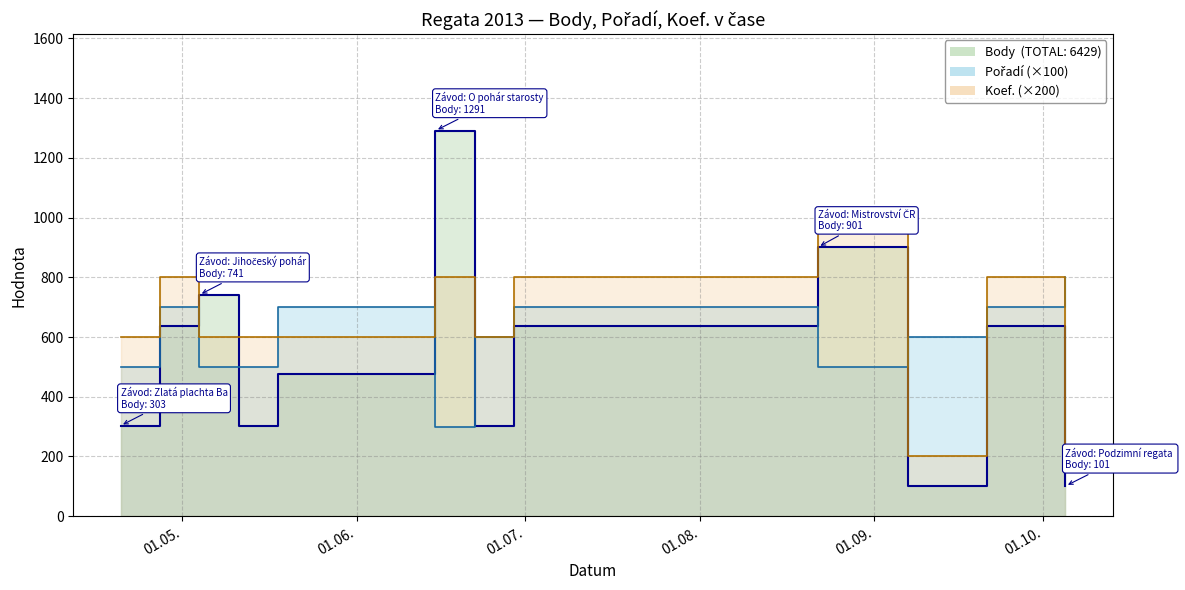

At which label does Pořadí first exceed 600?

2013-04-27